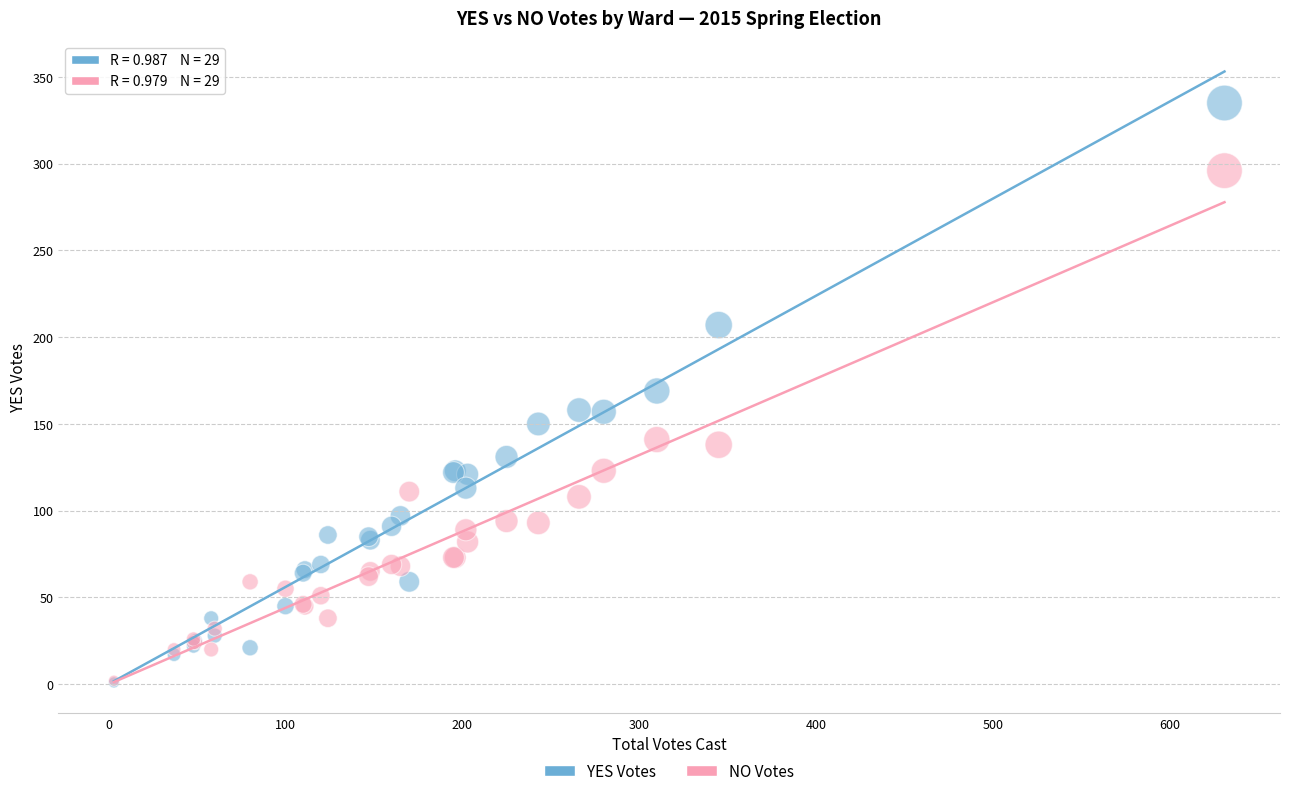

What are all the series names shown in the legend?

YES Votes, NO Votes